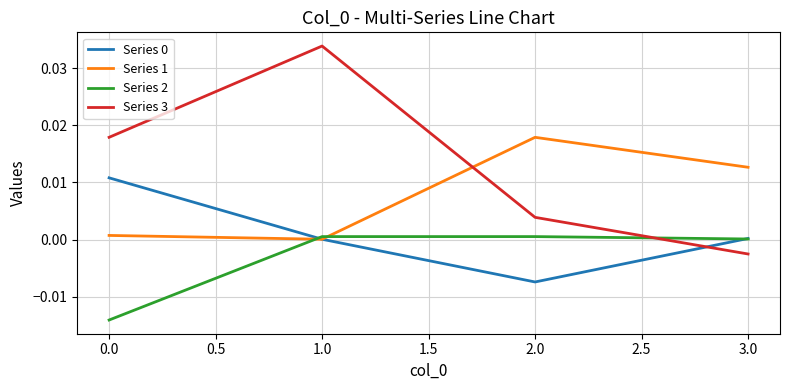

Is it true that Series 3 equals 0.0 at 0.0?

False